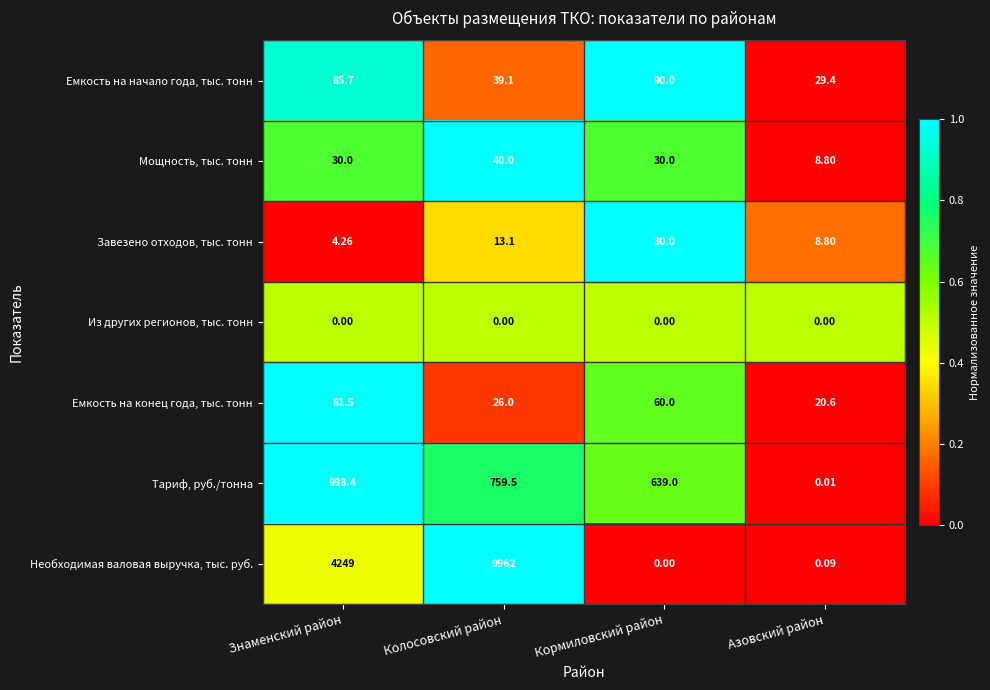

List the labels in order of Необходимая валовая выручка, тыс. руб. value, smallest first.

Кормиловский район, Азовский район, Знаменский район, Колосовский район